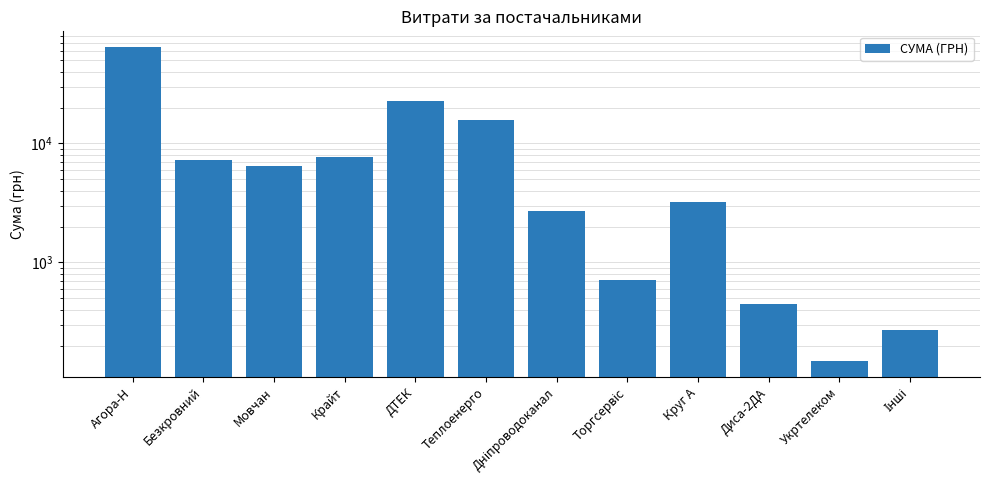

What is the value of the 10th bar from the left?

450.0